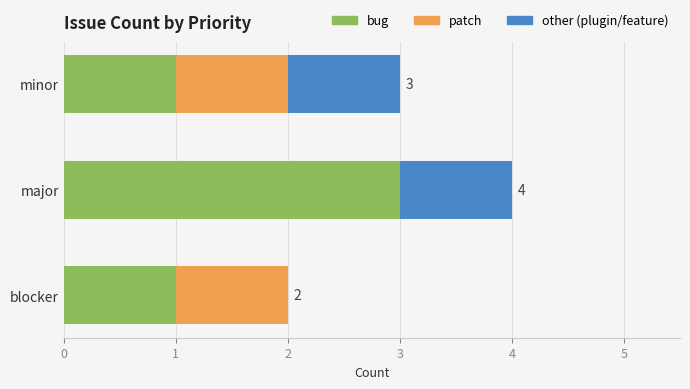

What are all the series names shown in the legend?

bug, patch, other (plugin/feature)